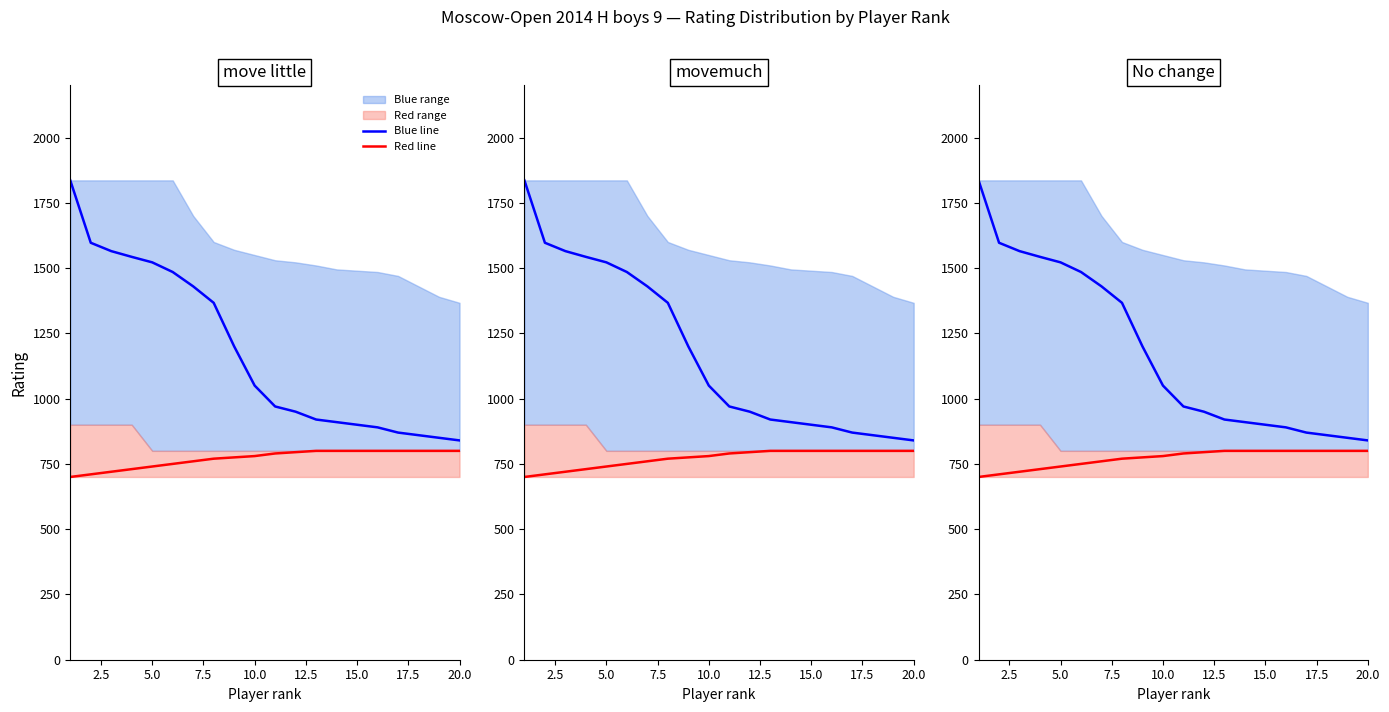

True or false: Red line and Blue line intersect in this chart.

False